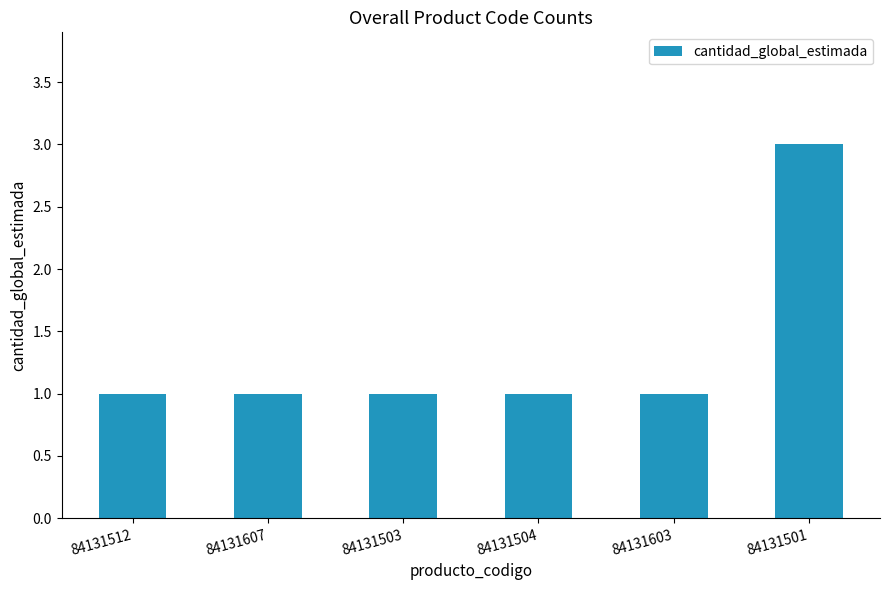

Read the value at 84131501.

3